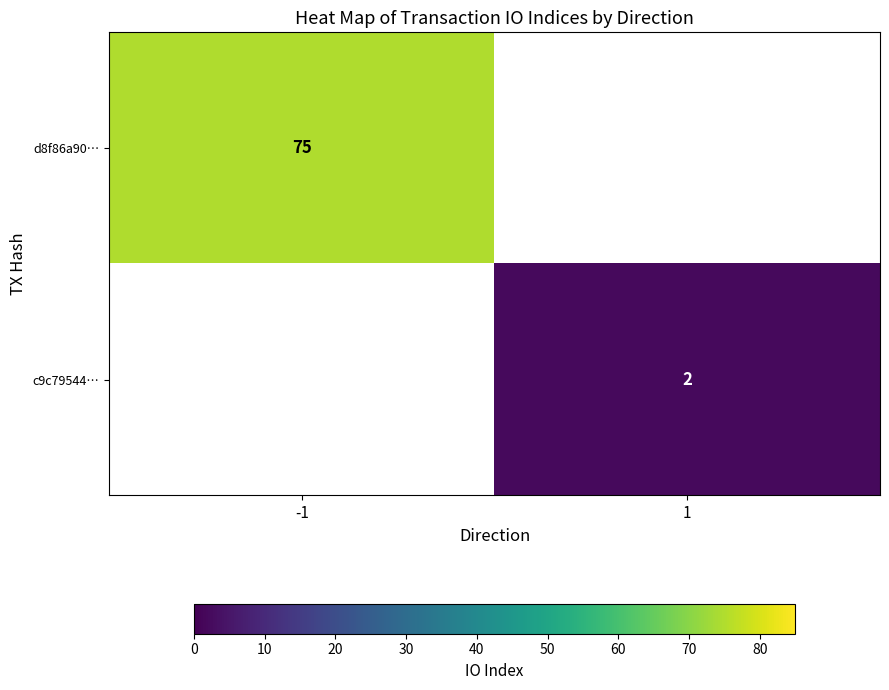

Where is row_0 nearest to the value 75?

-1